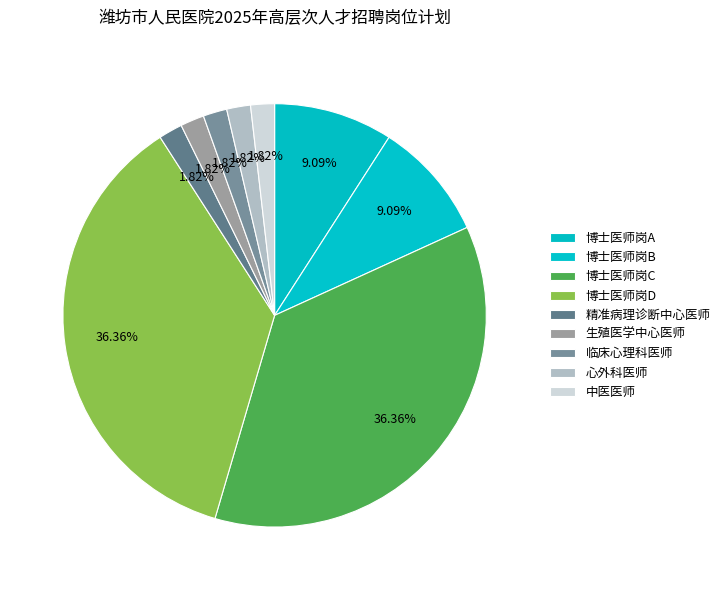

Is there any slice that represents more than half of the pie?

No